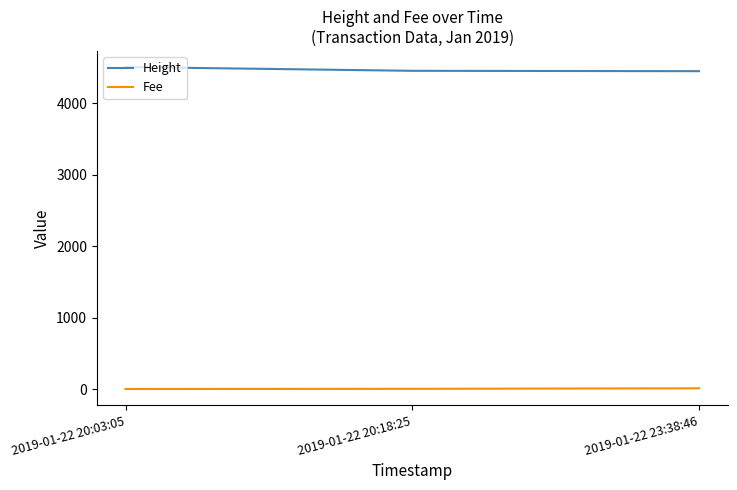

What is the spread (max minus min) of values at 2019-01-22 20:18:25?

4453.1